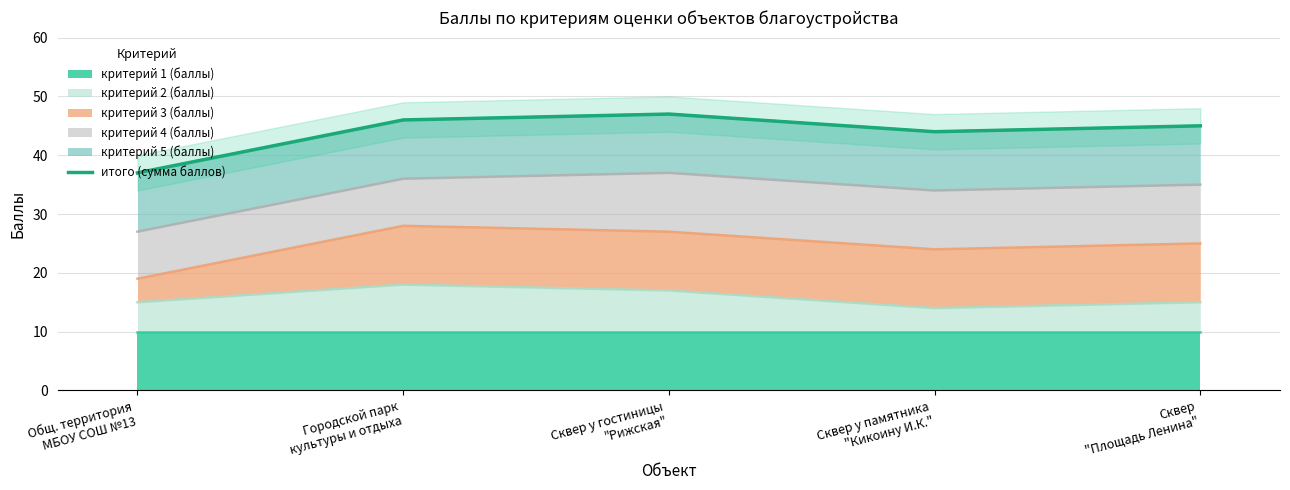

What is the difference between the maximum and second lowest values?

3